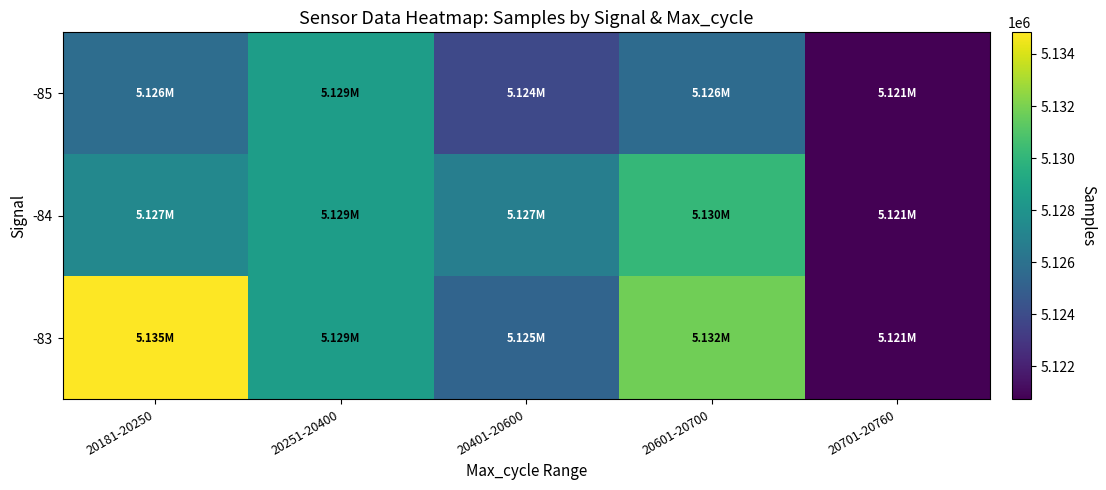

What is the difference between the highest and lowest values at 20401-20600?

2899.7